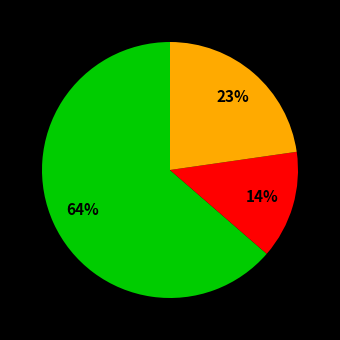

Is there any slice that represents more than half of the pie?

Yes